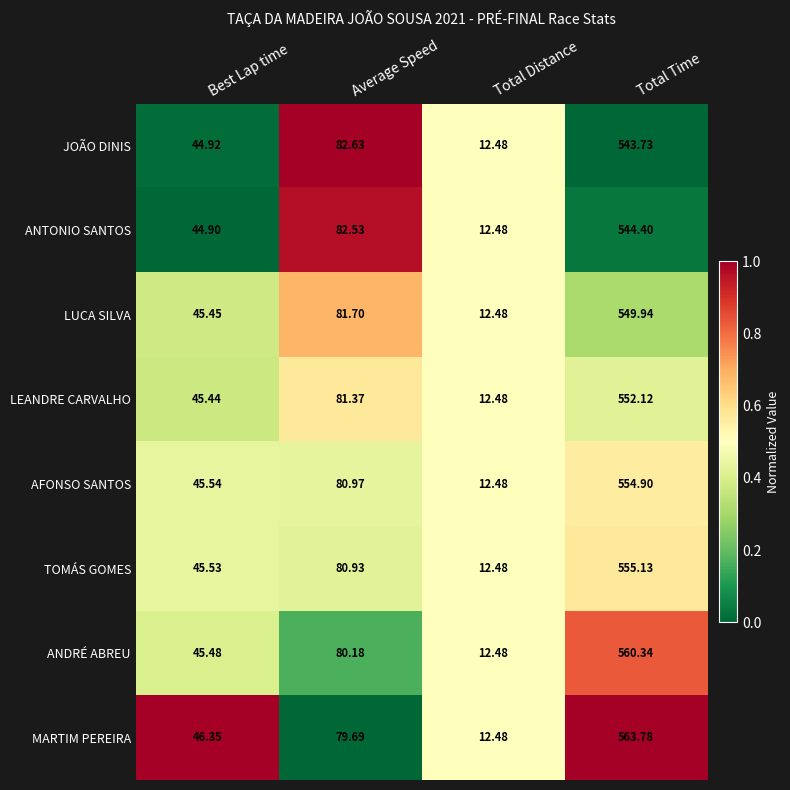

Is the value of ANDRÉ ABREU at Average Speed greater than the value of LEANDRE CARVALHO at Total Distance?

Yes